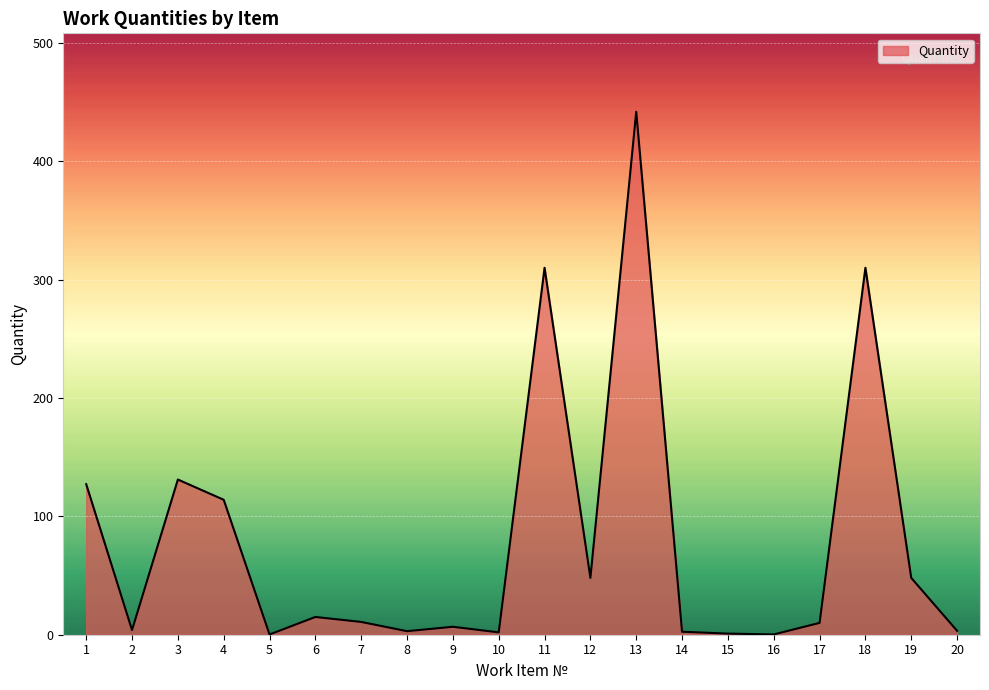

At which category does the data reach its first local peak?

3